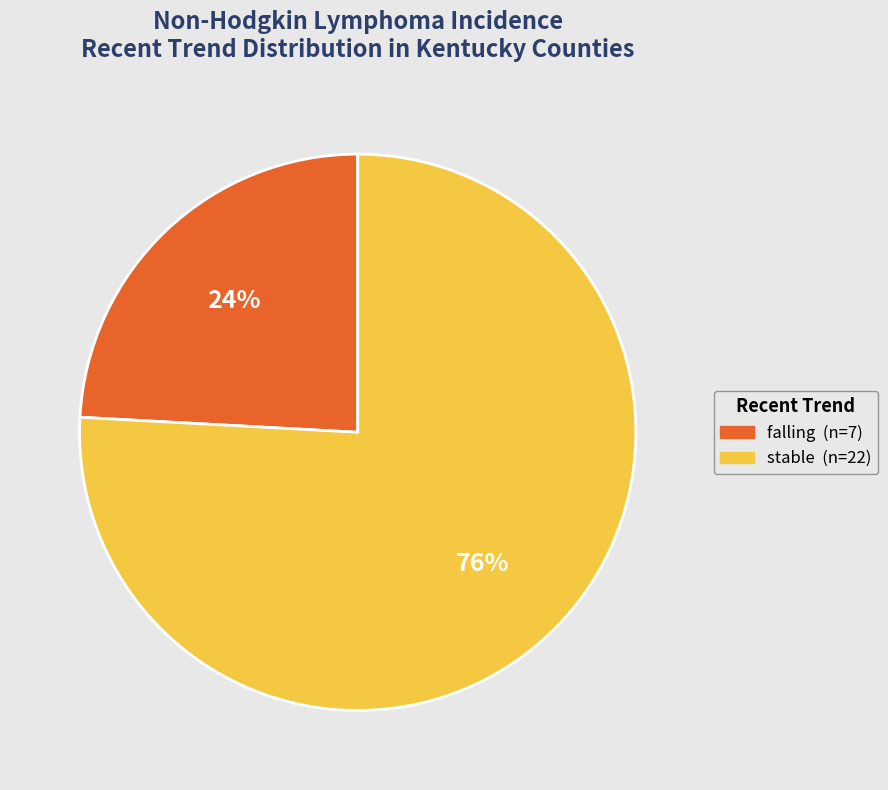

To the nearest percent, what portion does stable represent?

76%